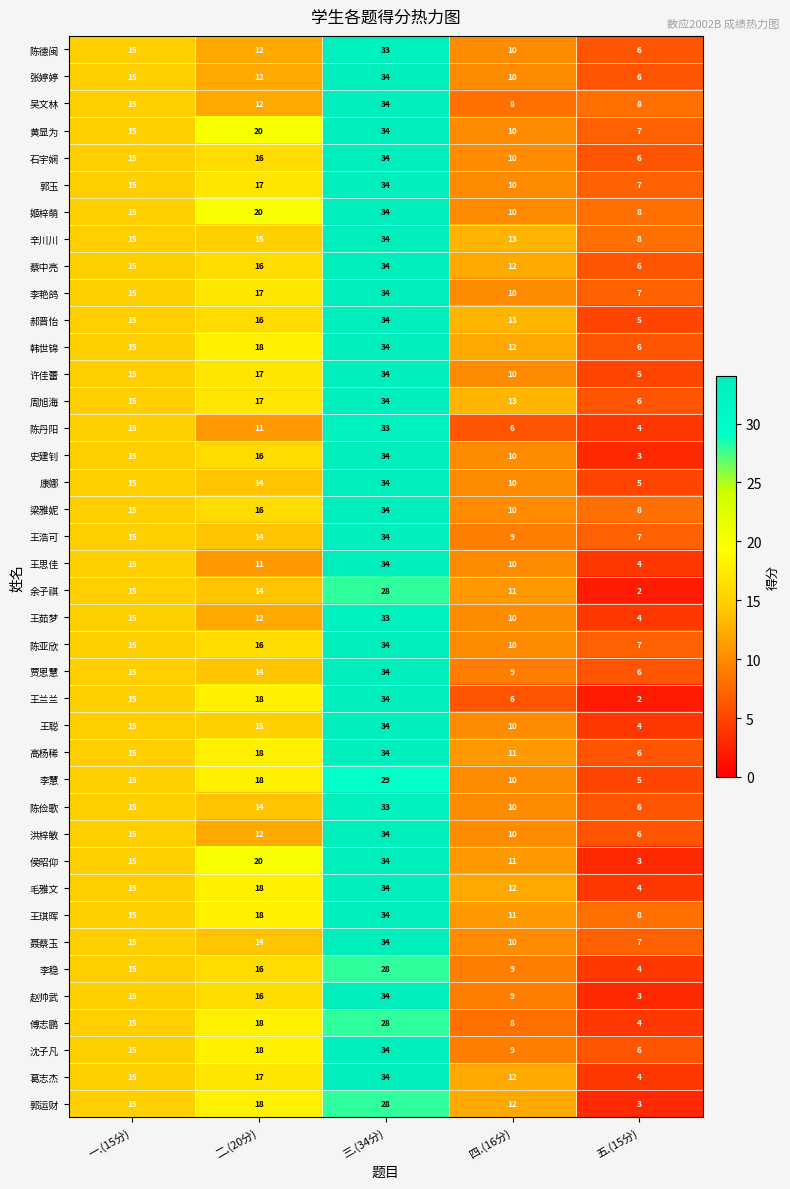

Which label corresponds to the smallest value in the chart?

五.(15分)